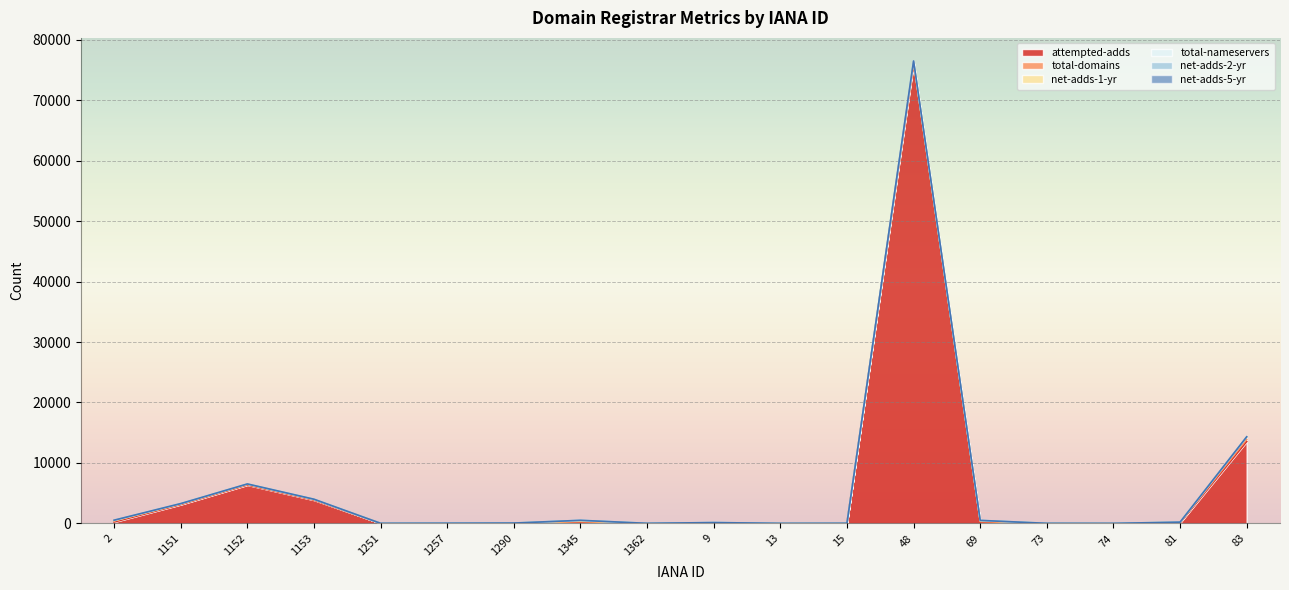

What is the total value across all series at 2?

525